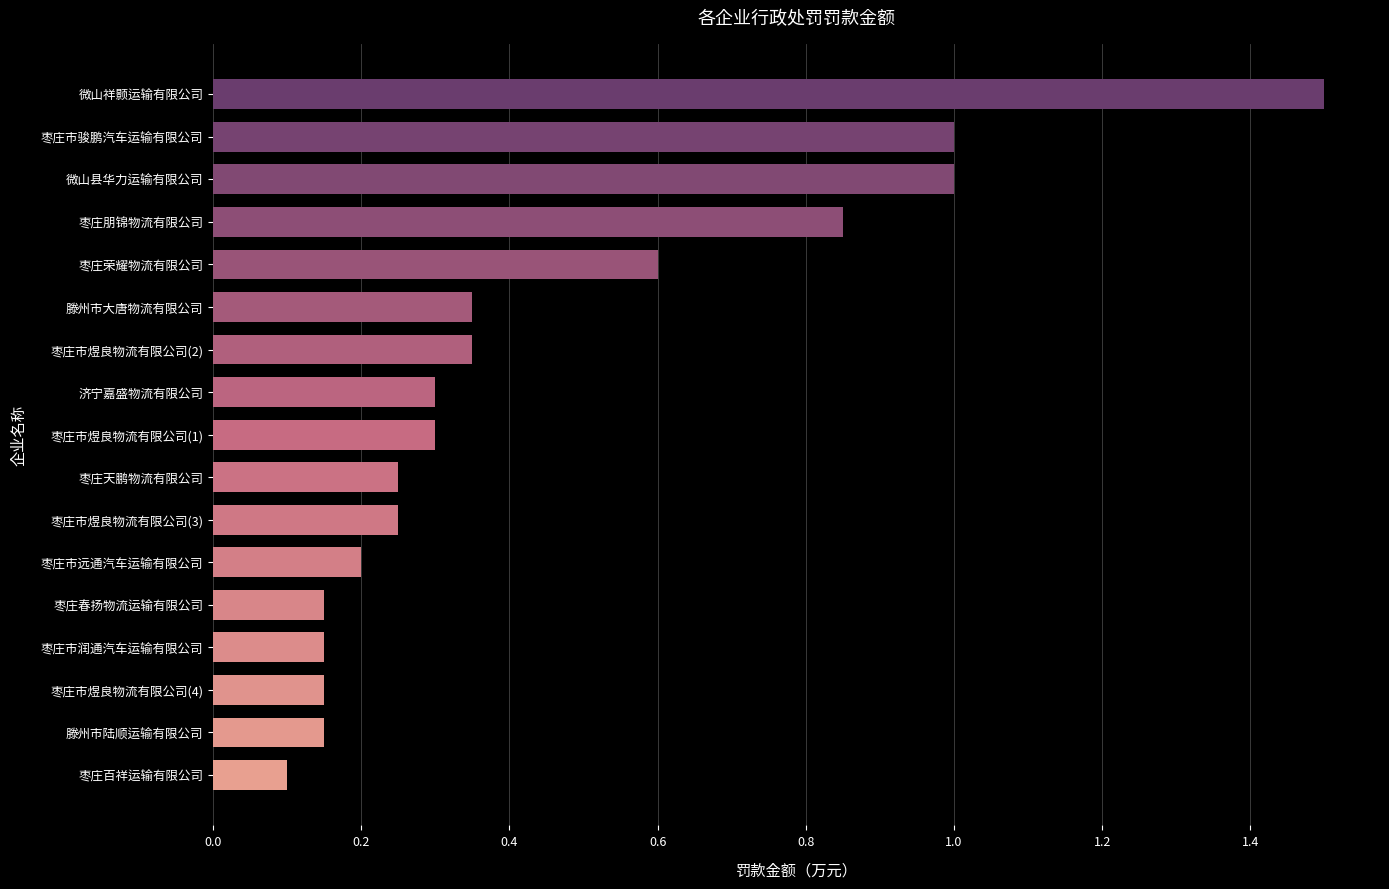

What is the difference between the second highest and minimum values?

0.9